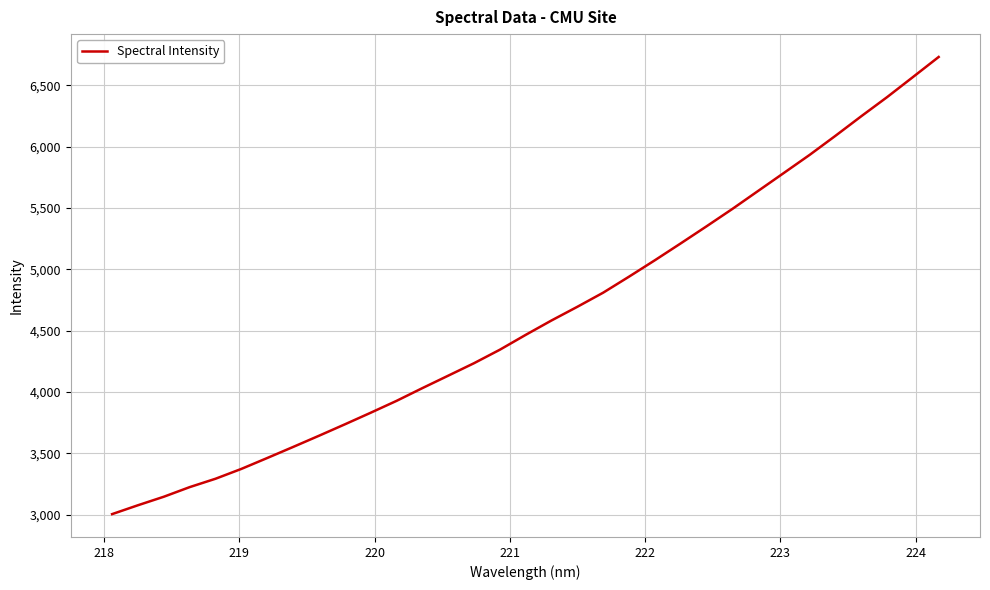

What is the average value?

4607.2